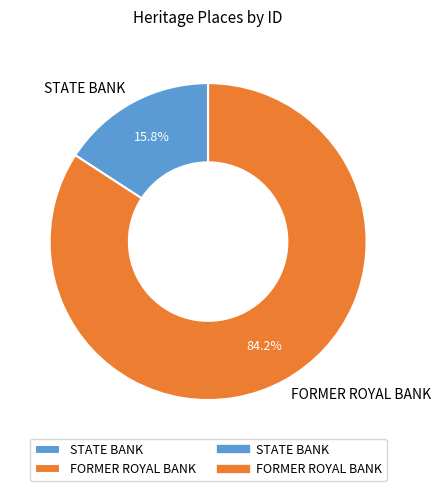

What is the total percentage of STATE BANK and FORMER ROYAL BANK?

100.0%